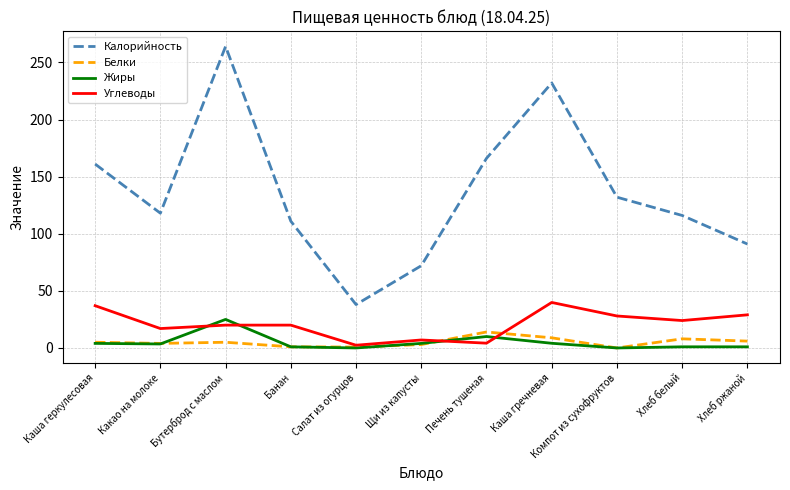

Count the number of data series in this chart.

4